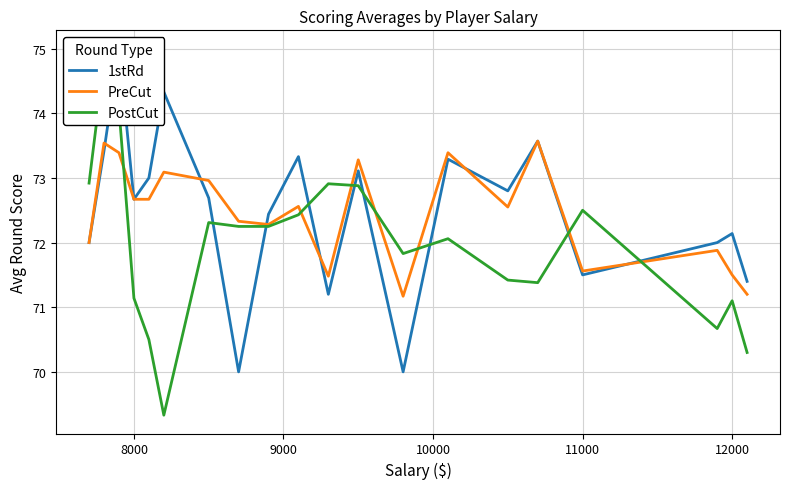

Is this an area chart (filled region under the line)?

No